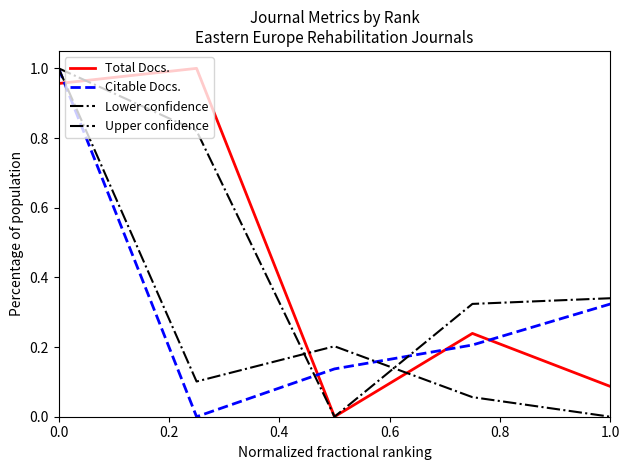

Does the chart display data point markers on the line(s)?

No